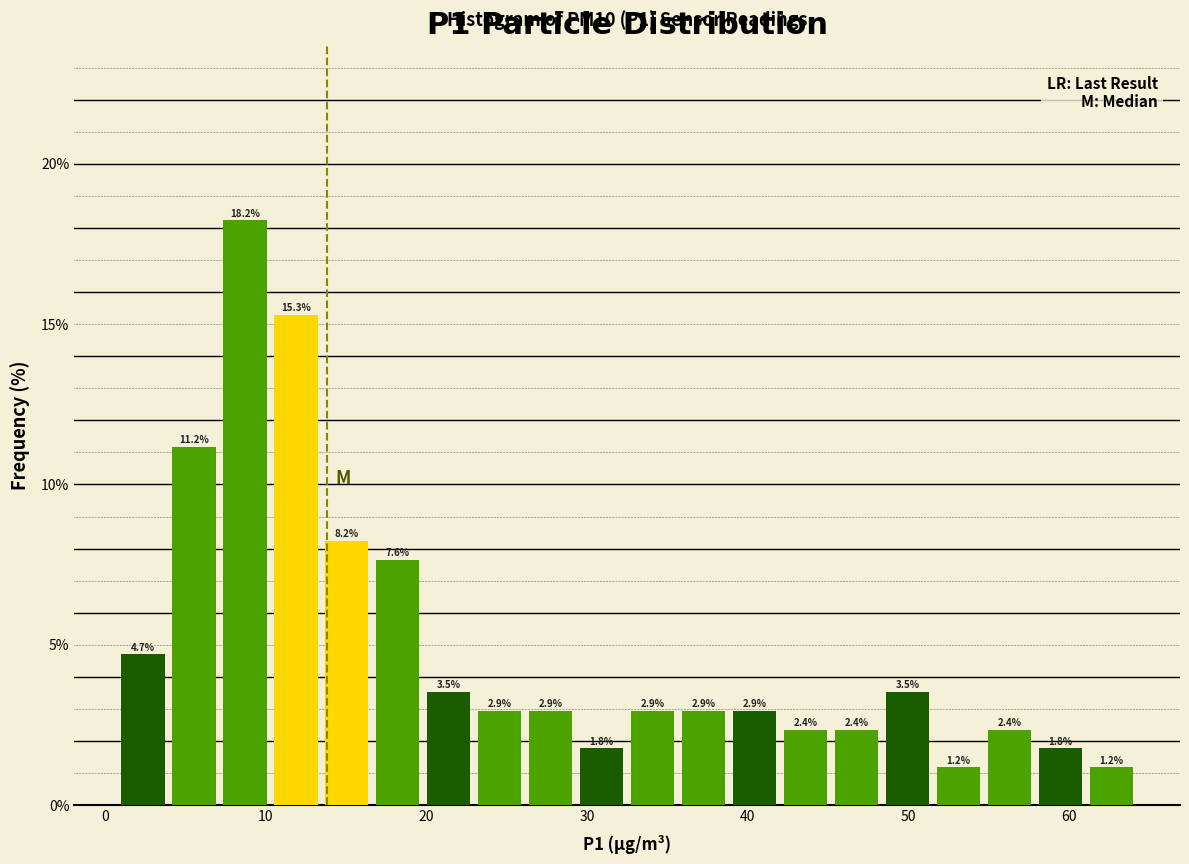

Read against the x-axis, roughly where is the centre of the tallest bar?

9